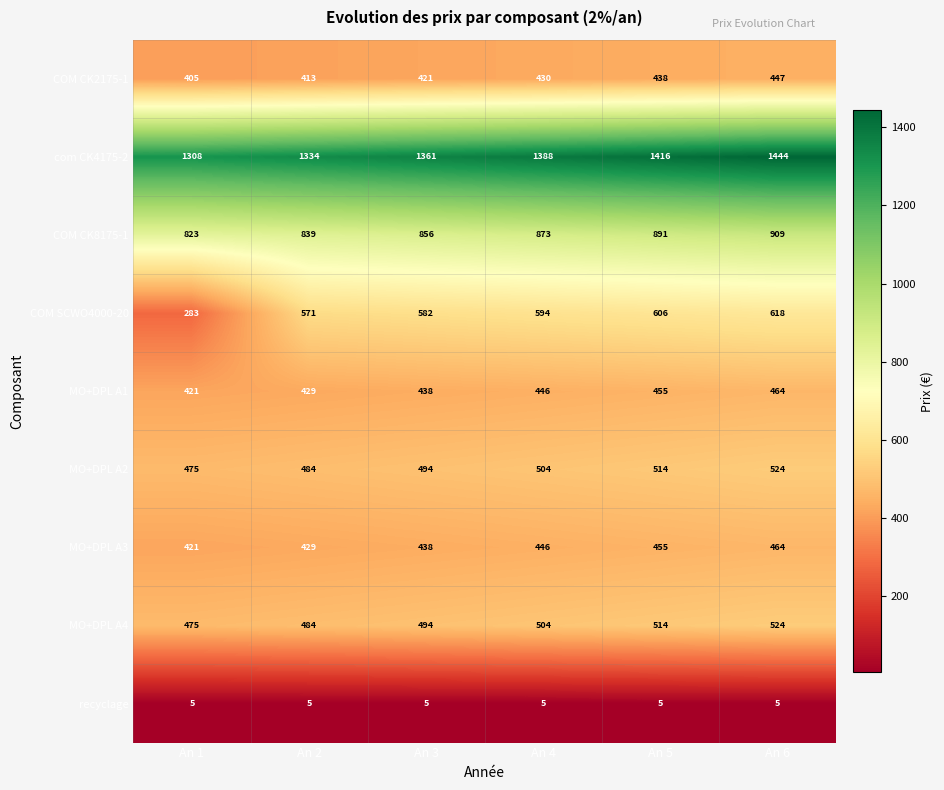

Between An 2 and An 3, which series saw the biggest shift?

com CK4175-2